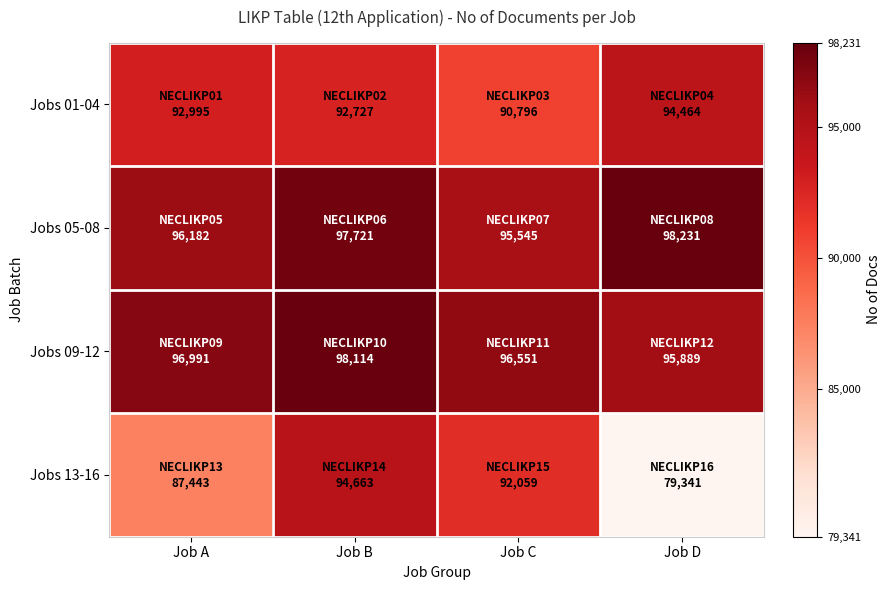

At which category is the sum across all series the highest?

Job B